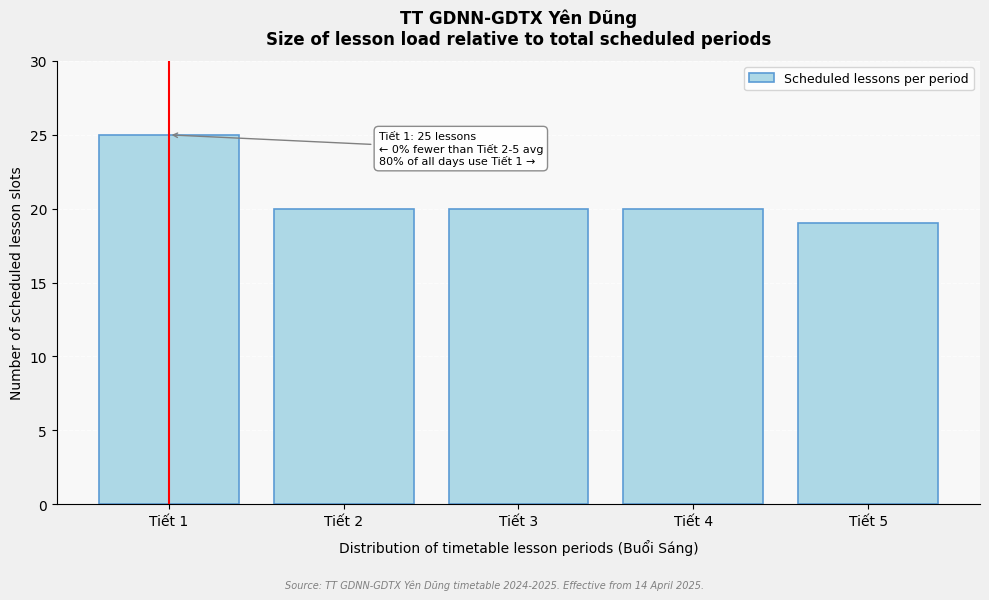

Reading right to left, transcribe all the data shown in this chart.

19	20	20	20	25